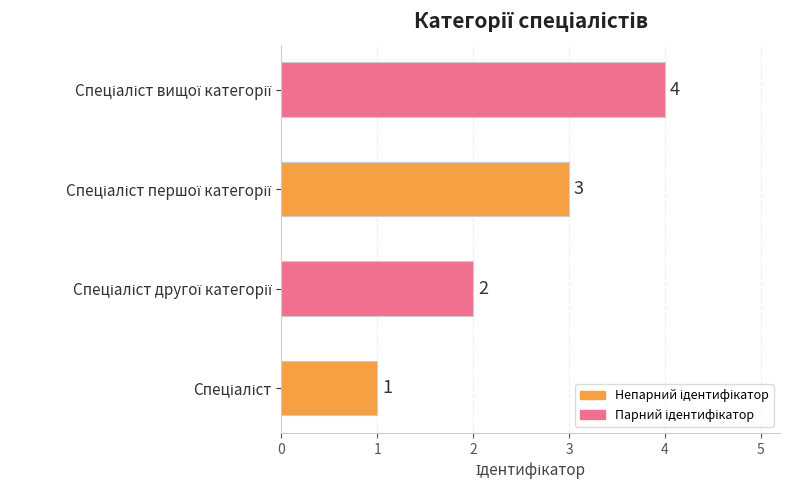

What is the maximum value shown in the chart?

4